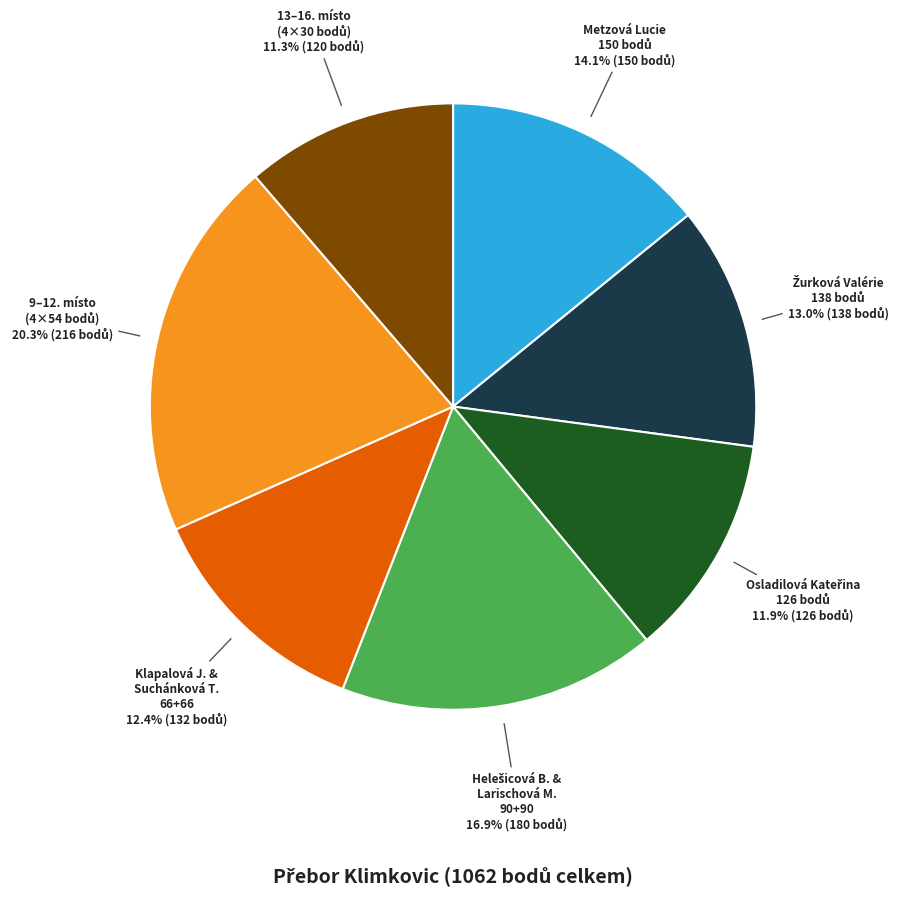

Does any single category account for the majority?

No